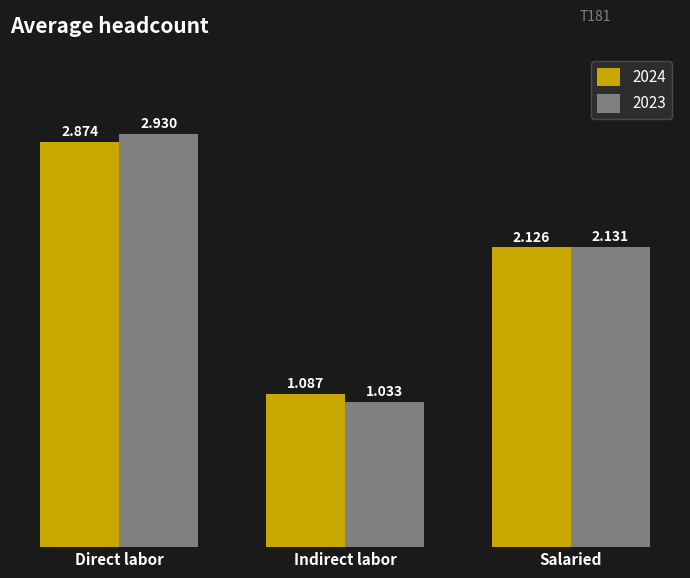

Rank the categories by 2024 value from highest to lowest.

Direct labor, Salaried, Indirect labor